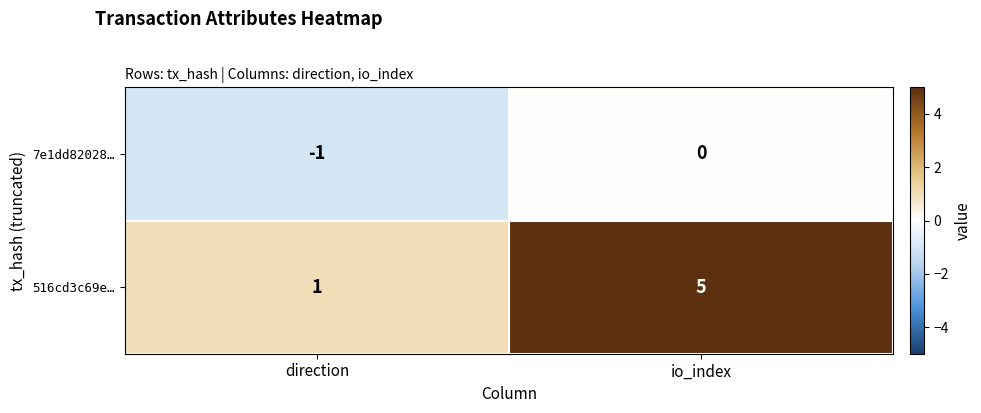

Is it true that 7e1dd82028… equals 0 at direction?

False